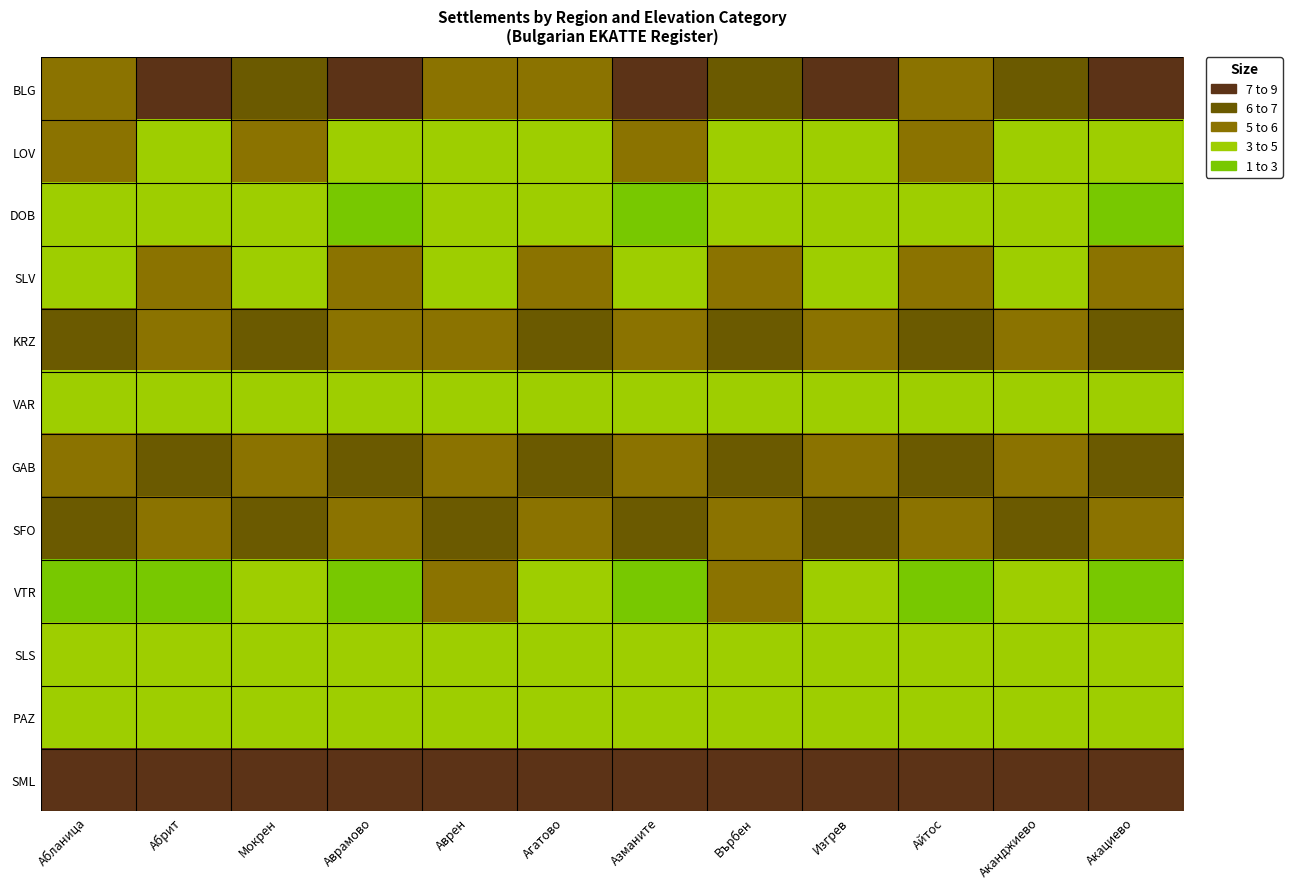

Which series has the largest range (max minus min)?

VTR